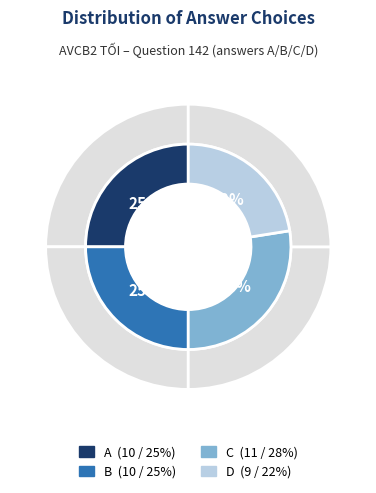

The B slice represents 18% of the pie. True or false?

False